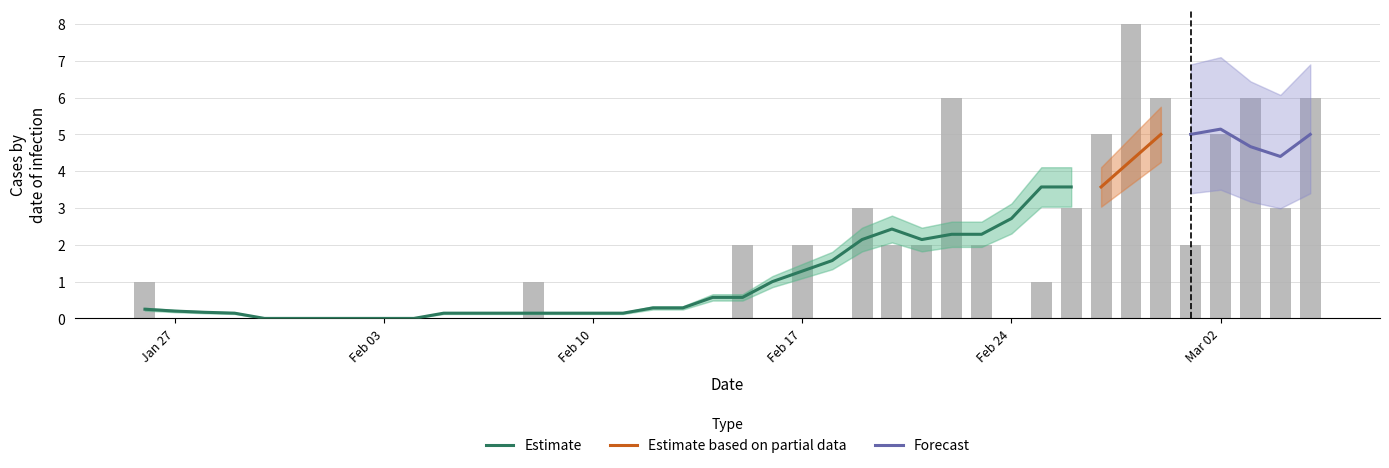

Reading left to right, transcribe all the data shown in this chart.

1	0	0	0	0	0	0	0	0	0	0	0	0	1	0	0	0	0	0	0	2	0	2	0	3	2	2	6	2	0	1	3	5	8	6	2	5	6	3	6